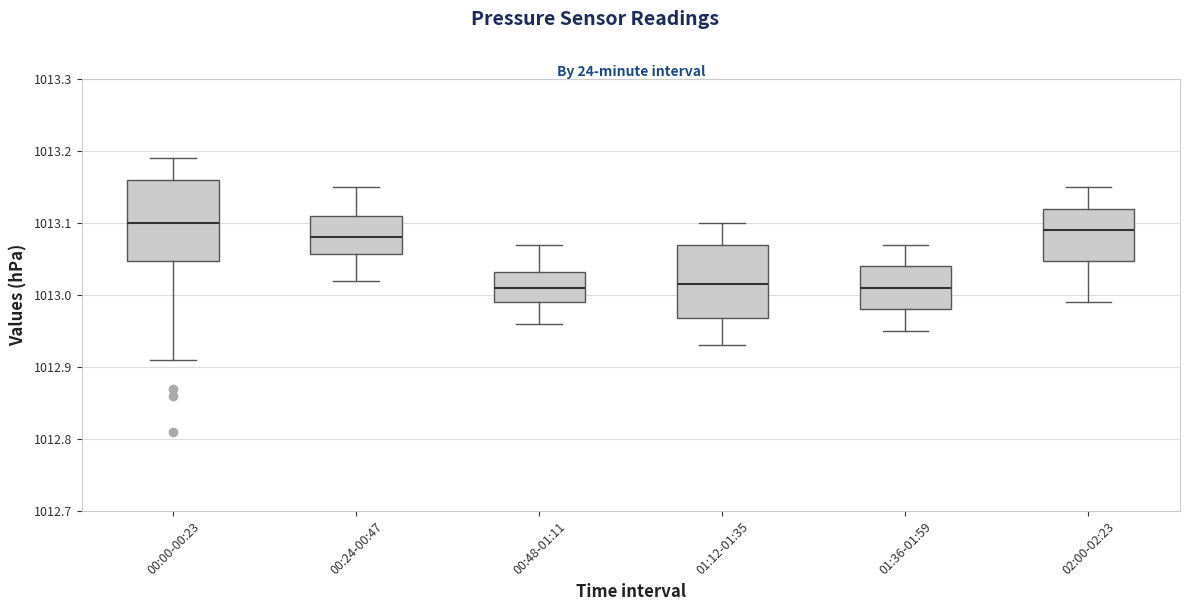

Reading left to right, read every box against the y-axis: the position of its median line, the range the box covers, and the ends of its whiskers. The values are not printed on the chart, so give them approximately, as read against the axis.

00:00-00:23: median 1013.10, box 1013.05 to 1013.16, whiskers 1012.91 to 1013.19
00:24-00:47: median 1013.08, box 1013.06 to 1013.11, whiskers 1013.02 to 1013.15
00:48-01:11: median 1013.01, box 1012.99 to 1013.03, whiskers 1012.96 to 1013.07
01:12-01:35: median 1013.02, box 1012.97 to 1013.07, whiskers 1012.93 to 1013.10
01:36-01:59: median 1013.01, box 1012.98 to 1013.04, whiskers 1012.95 to 1013.07
02:00-02:23: median 1013.09, box 1013.05 to 1013.12, whiskers 1012.99 to 1013.15